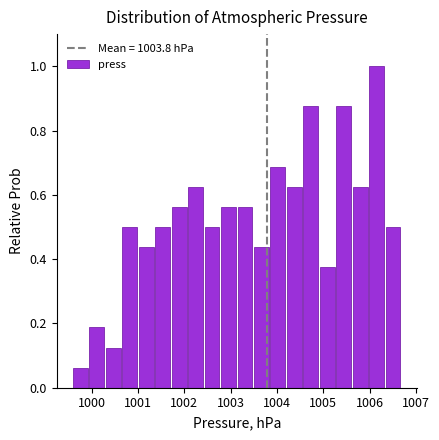

Read against the x-axis, roughly where is the centre of the tallest bar?

1006.1